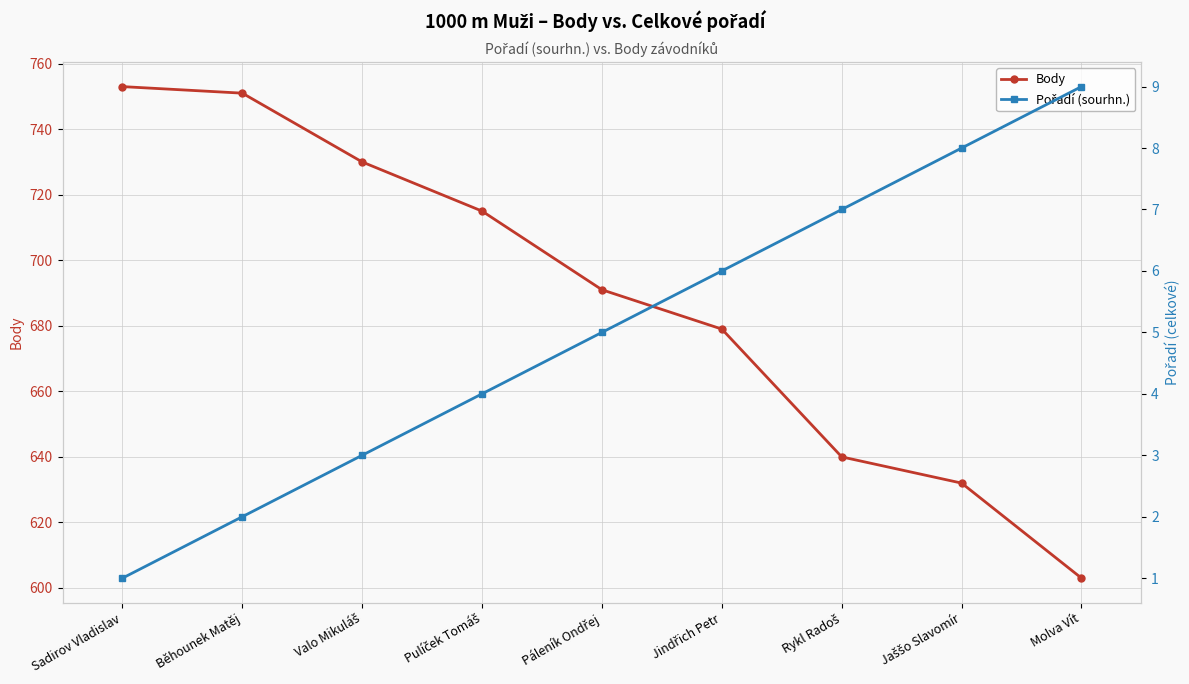

Is this an area chart (filled region under the line)?

No